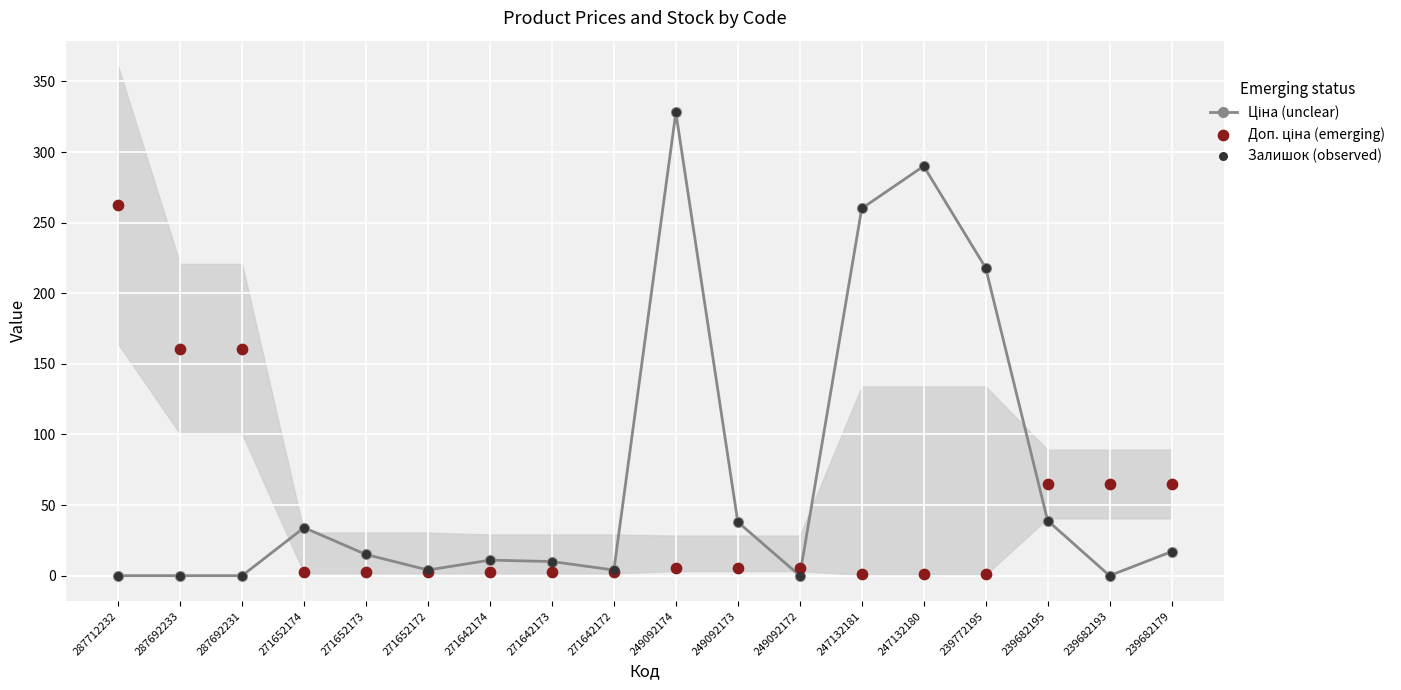

Which series has the largest Y range (max minus min)?

Ціна (unclear)